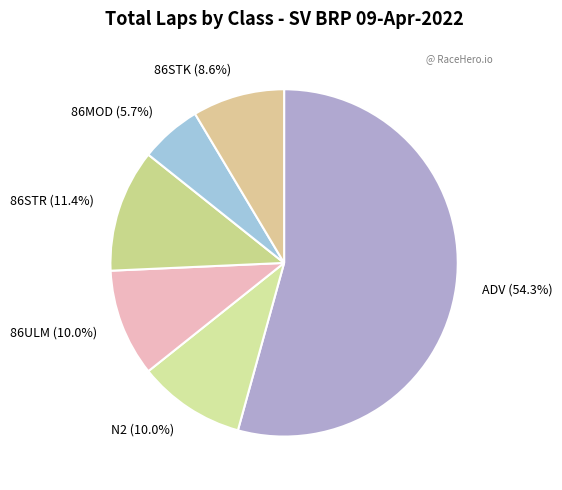

To the nearest percent, what is the average slice percentage?

17%